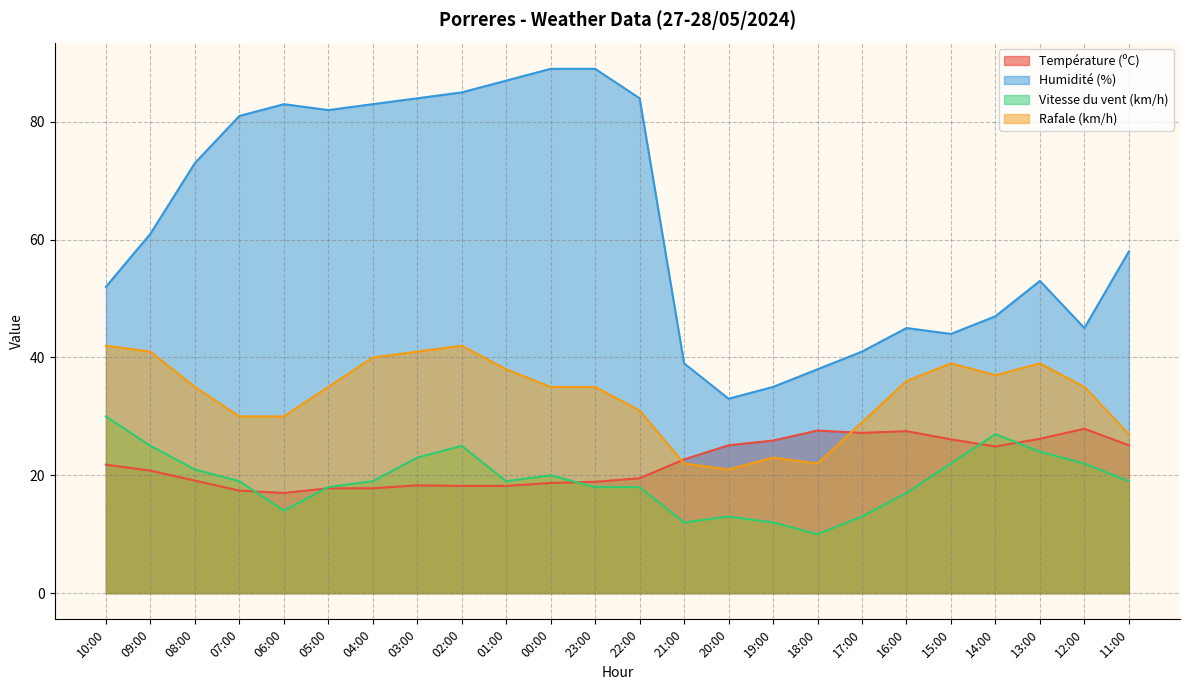

Which category has the lowest value in the Humidité (%) series?

20:00